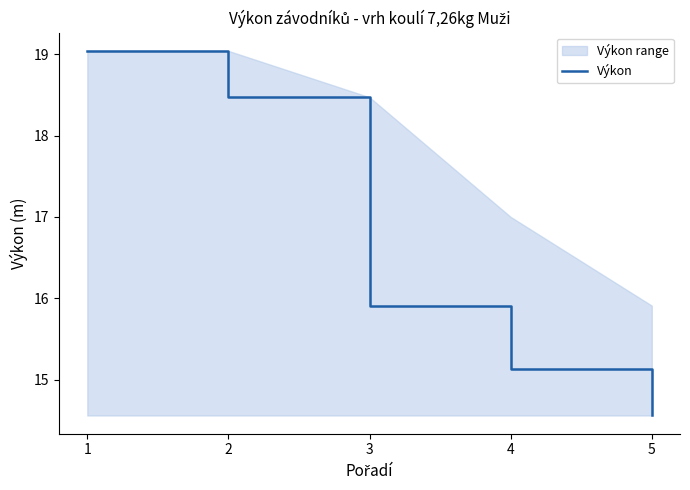

Read the value at 4.

15.1